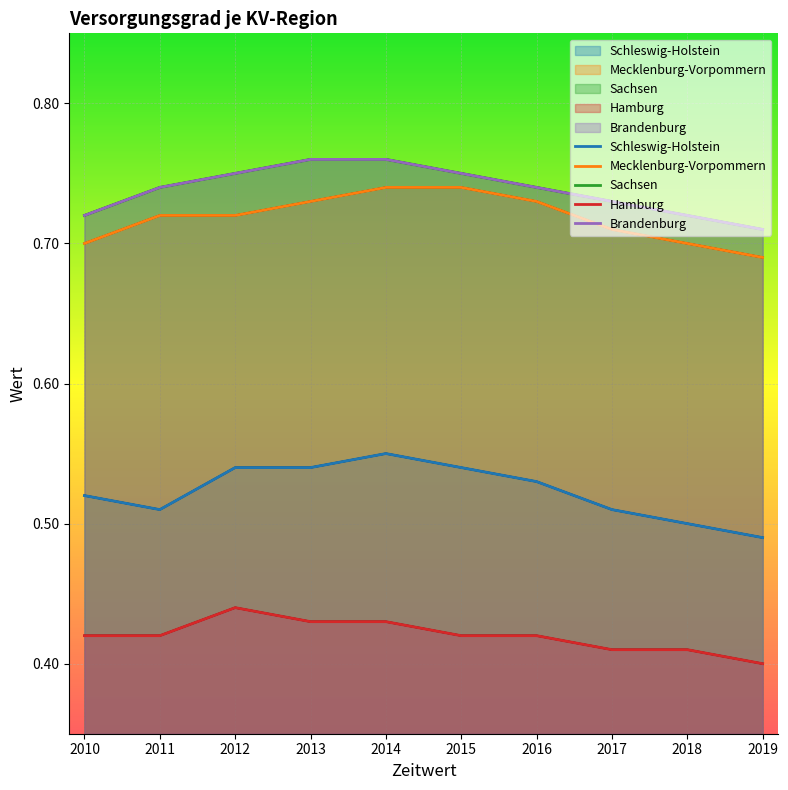

At how many categories does at least one series exceed 0?

10